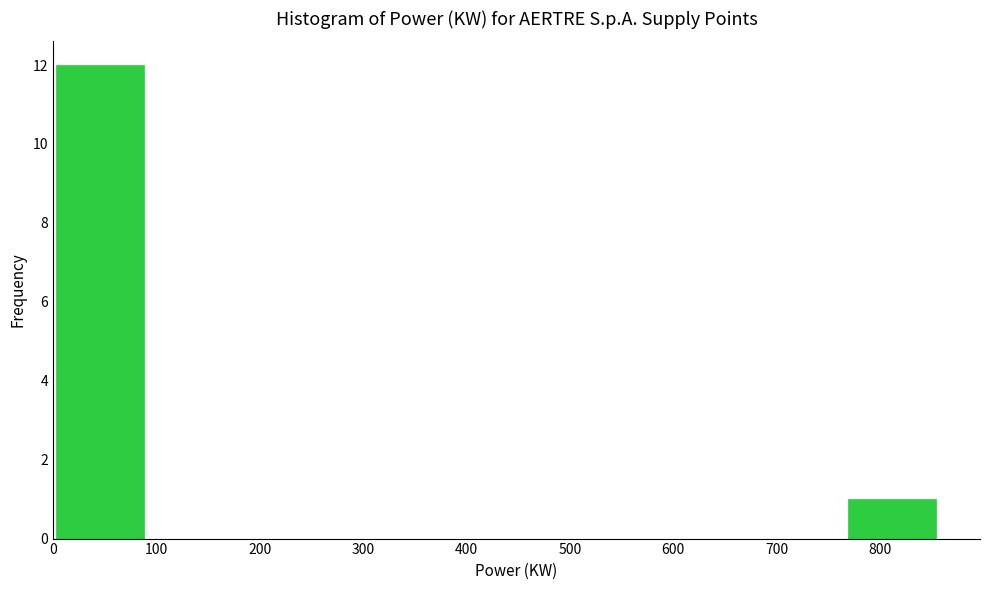

Reading left to right, list every bar in this chart as the range it spans on the x-axis followed by its height. Neither the bar edges nor the heights are printed on the chart, so give them approximately, as read against the axes.

0 to 90: 12
90 to 170: 0
170 to 260: 0
260 to 340: 0
340 to 430: 0
430 to 510: 0
510 to 600: 0
600 to 680: 0
680 to 770: 0
770 to 850: 1